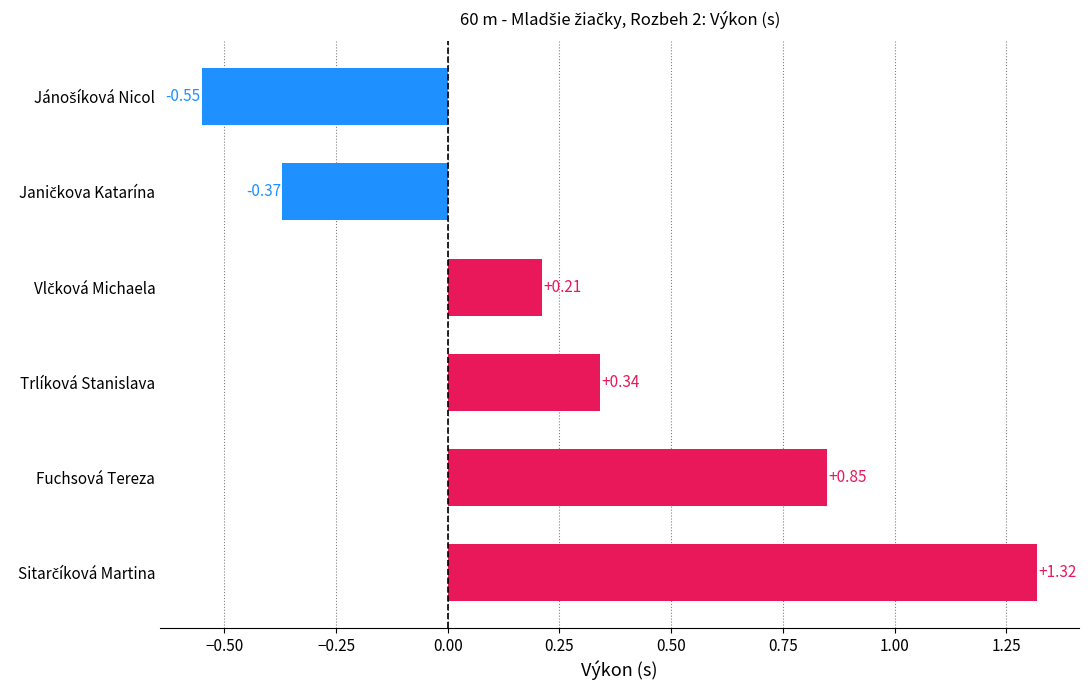

What is the difference between the maximum and minimum values?

1.9